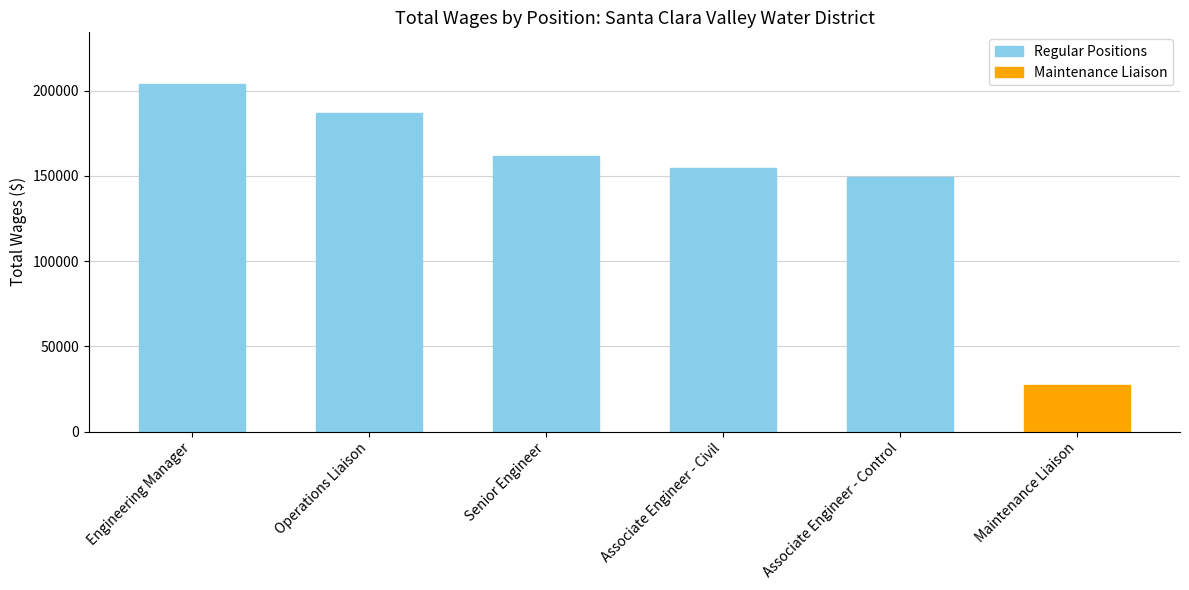

What is the average value of the Regular Positions series?

171252